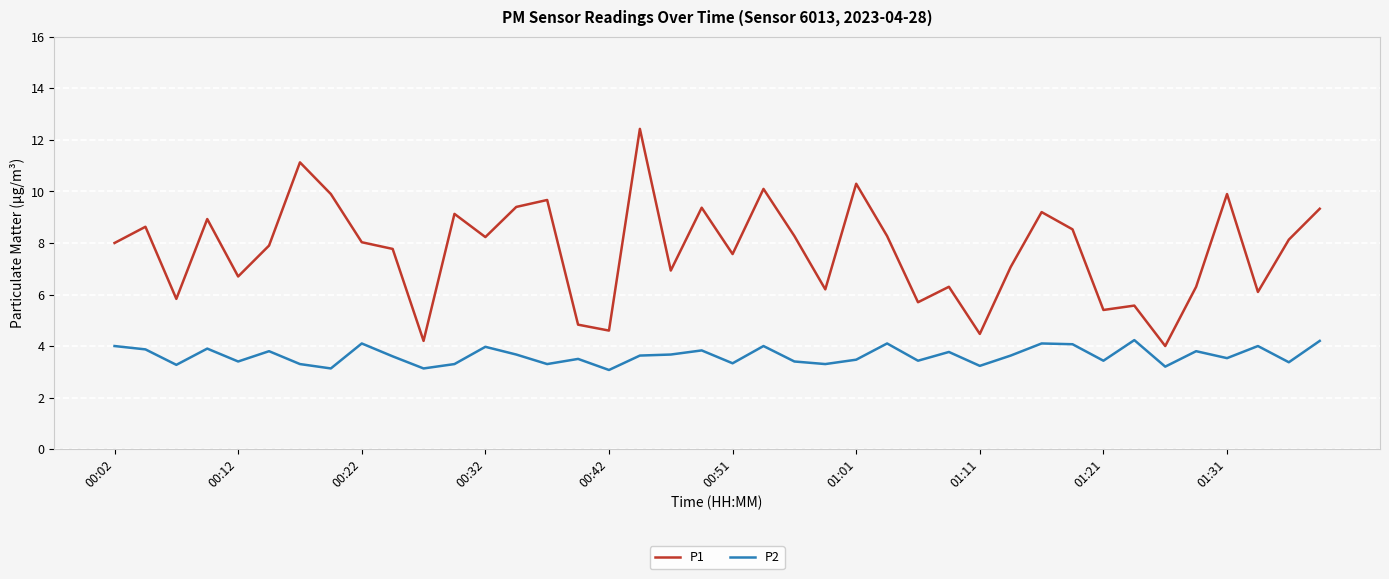

Rank the series by their maximum value, from highest to lowest.

P1, P2